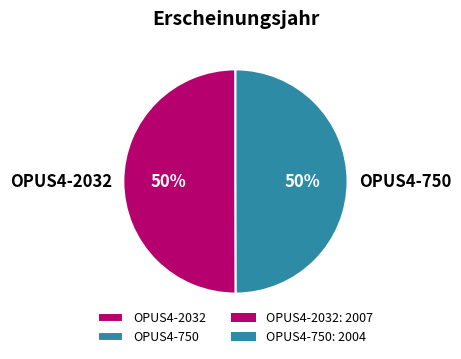

What is the ratio of the value at OPUS4-2032 to the value at OPUS4-750?

1.0